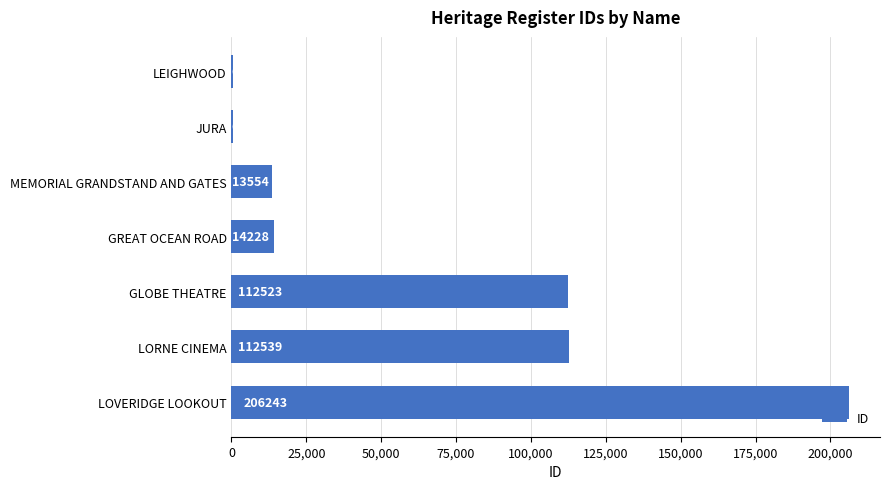

At which category does the chart reach its peak across all series?

LOVERIDGE LOOKOUT